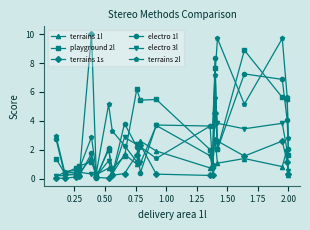

Which series has the largest total across all categories?

terrains 2l